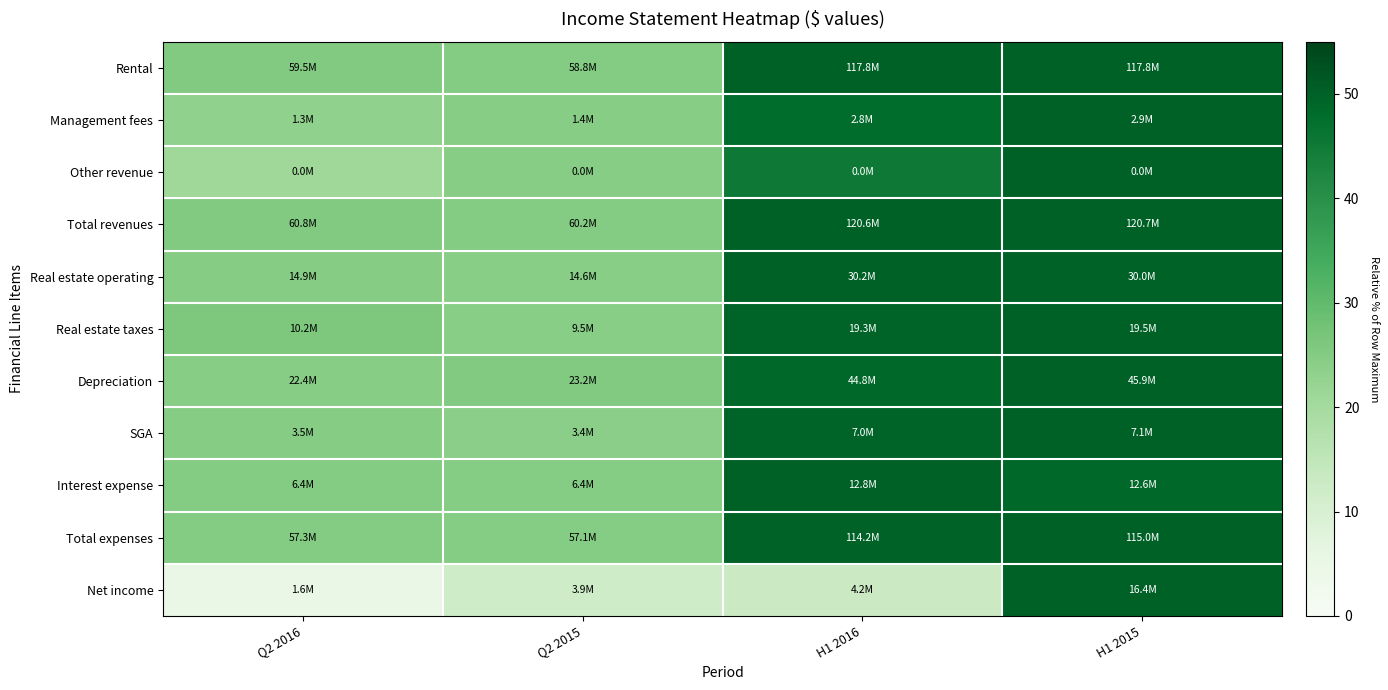

At how many categories does at least one series exceed 22?

4